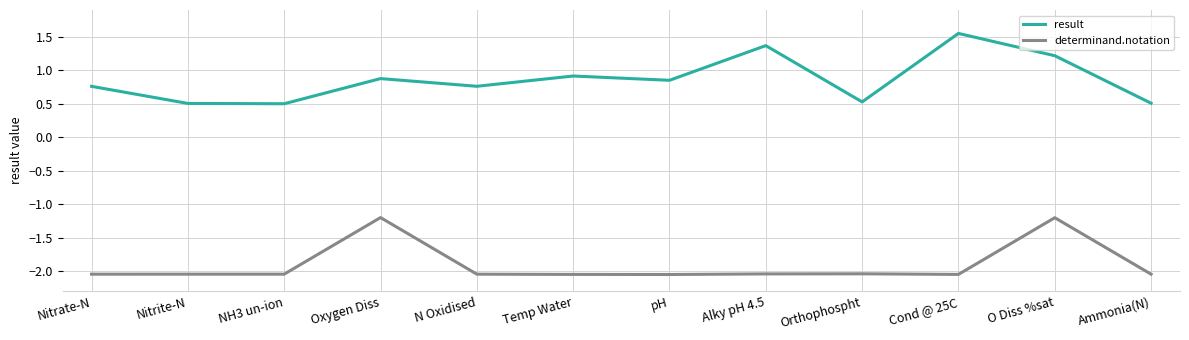

Which series has the largest total across all categories?

result